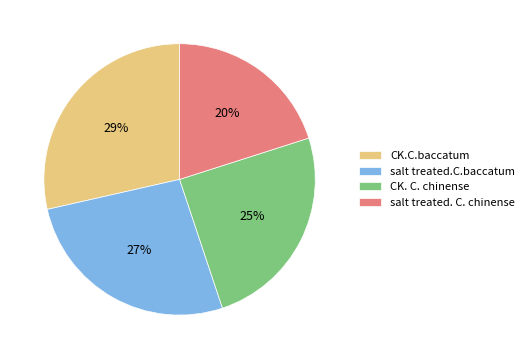

Does any single category account for the majority?

No